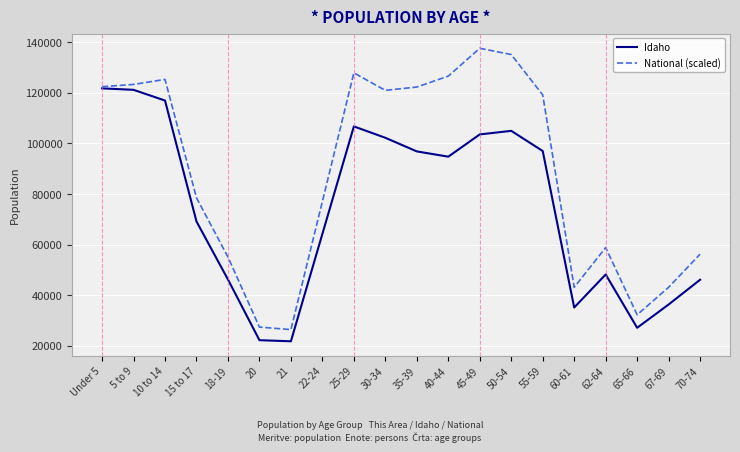

Which category has the highest value across all series?

45-49